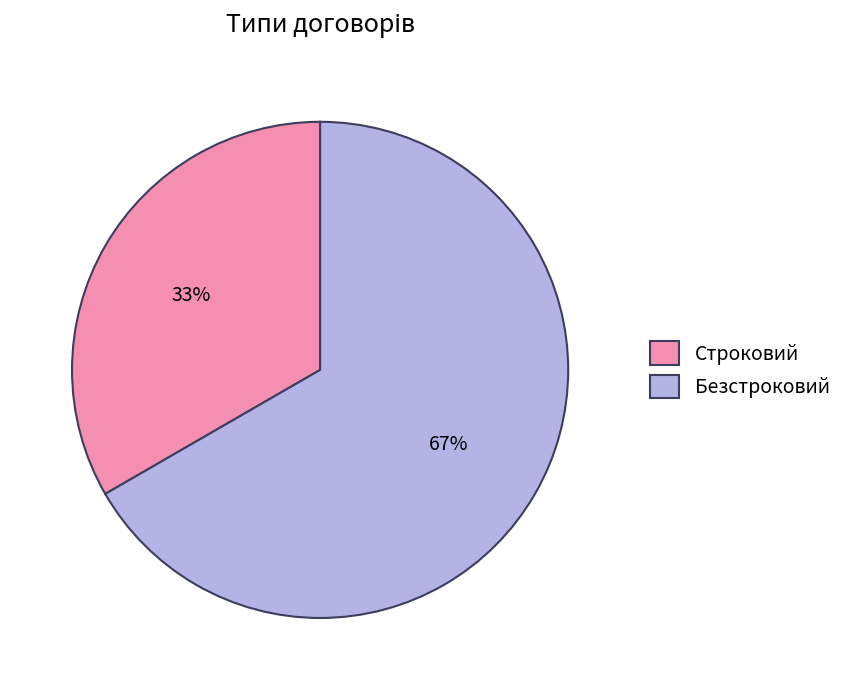

How many segments does this pie chart have?

2